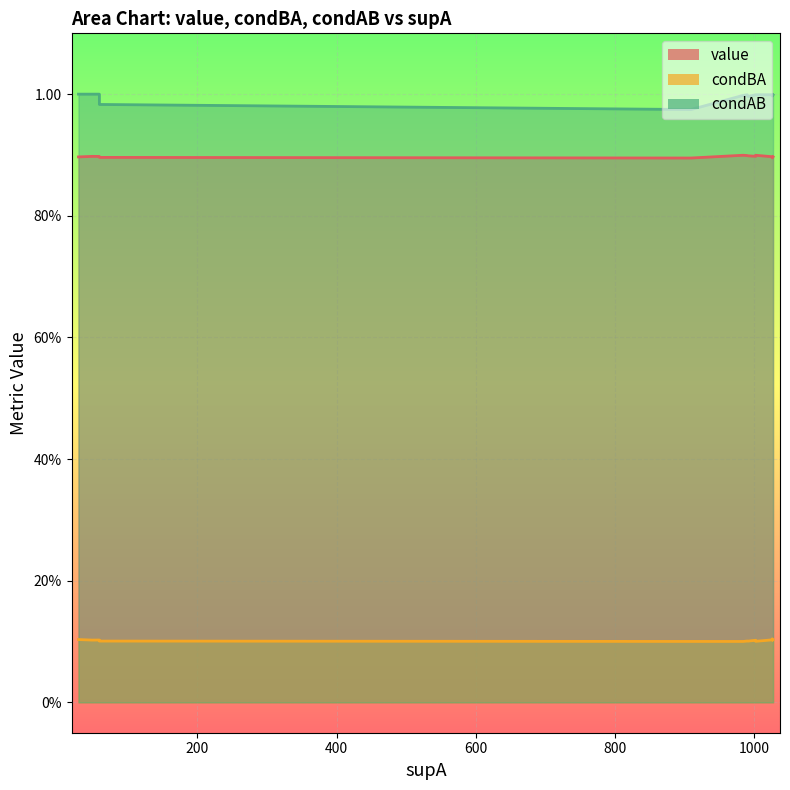

The value of condBA at 0 is 0.1. True or false?

False